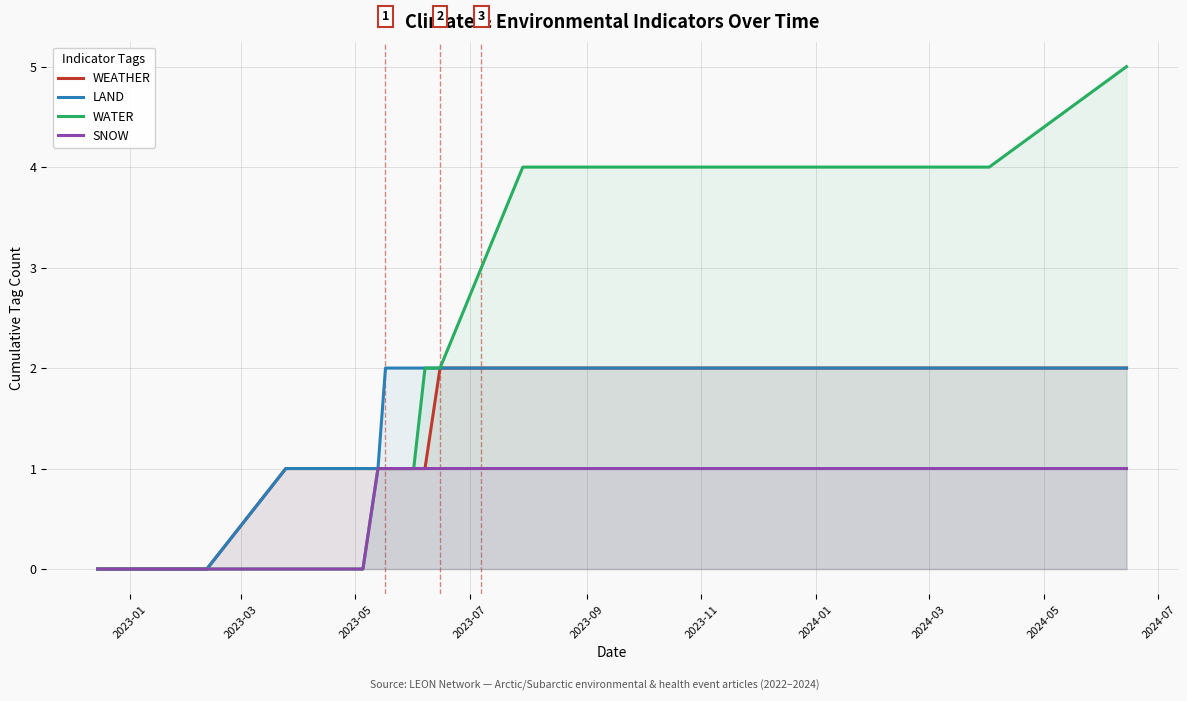

Count the number of data series in this chart.

4